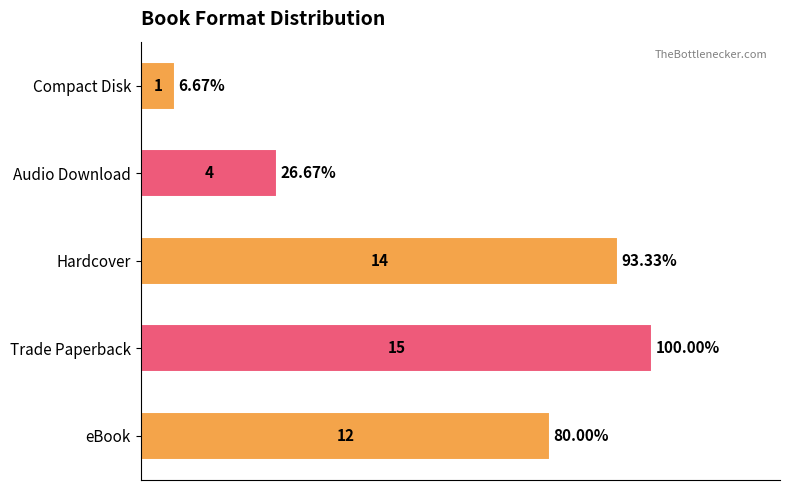

List the labels in order of value, smallest first.

Compact Disk, Audio Download, eBook, Hardcover, Trade Paperback